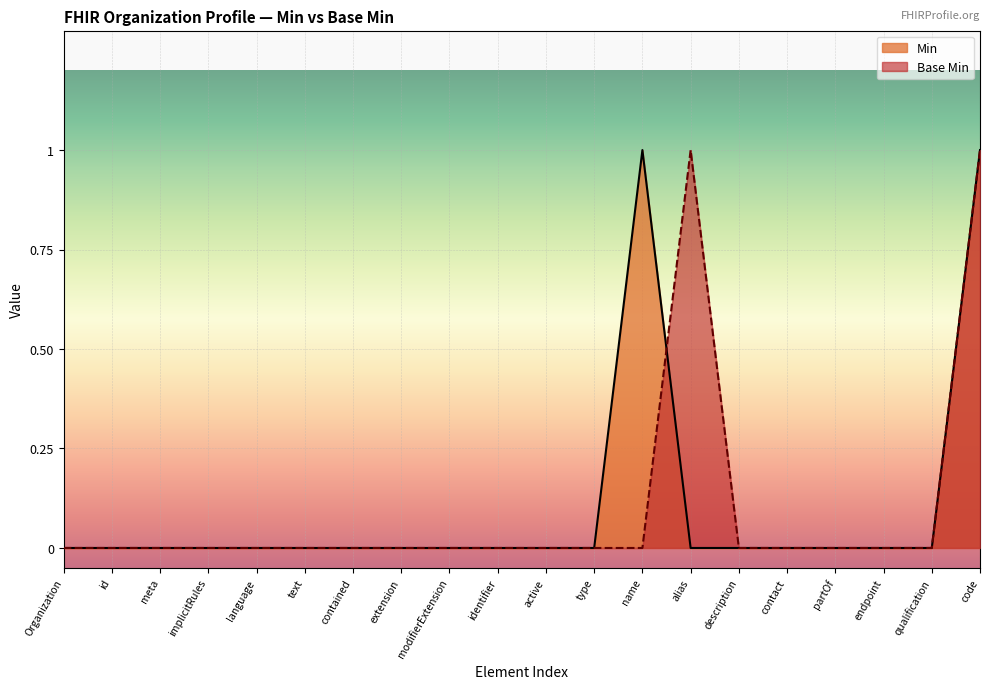

The Min series shows 0 at qualification. True or false?

True